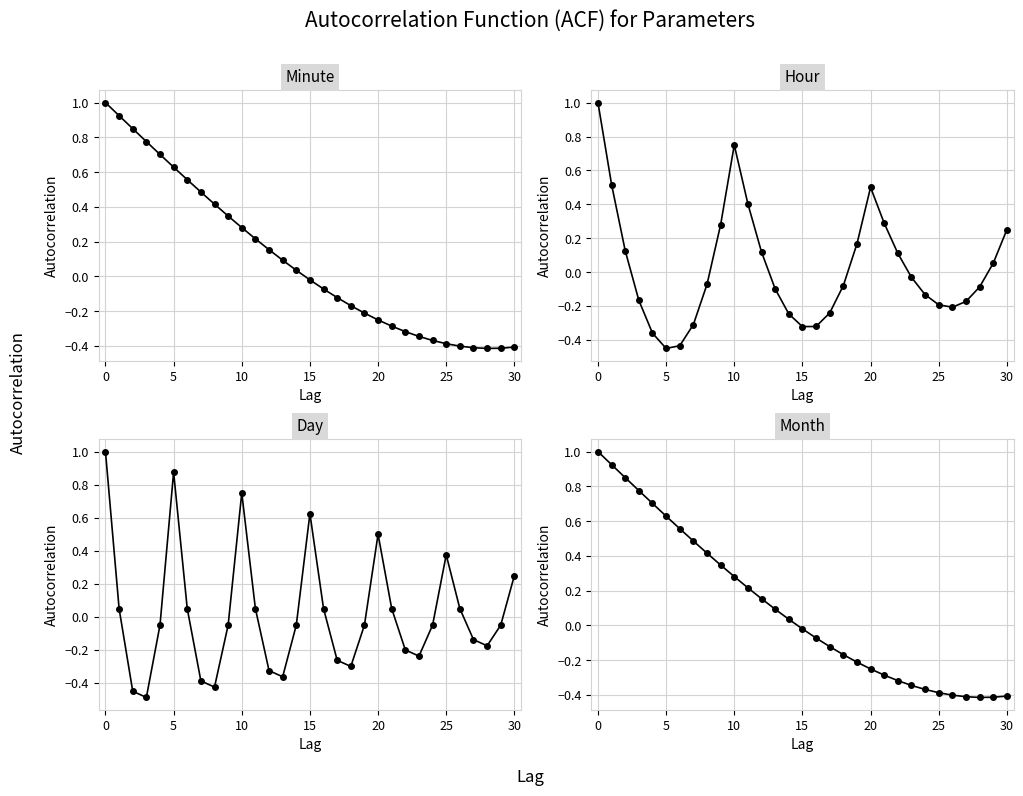

True or false: Day has a value of -0.1 at 18.

False